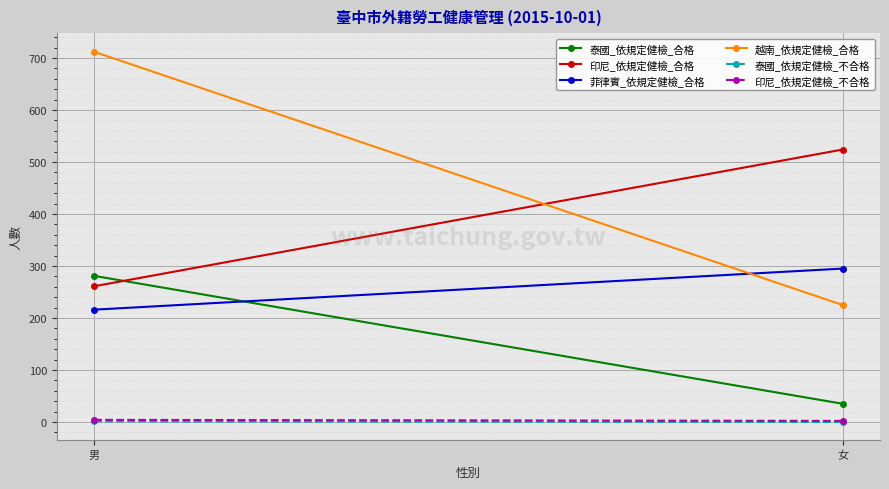

What is the value of the 印尼_依規定健檢_合格 point at the 1st from the left?

261